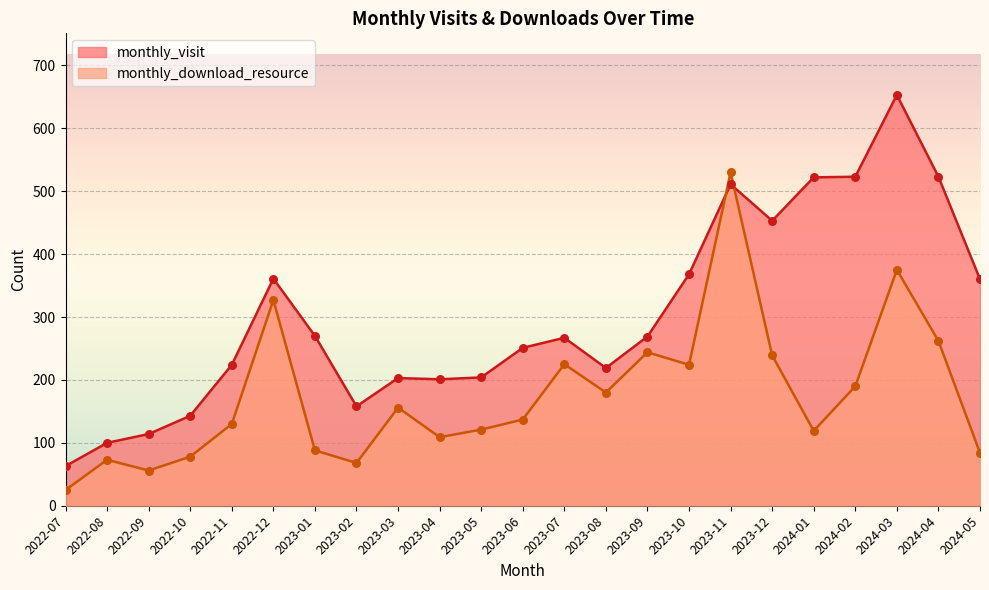

Which series reaches the minimum Y coordinate?

monthly_download_resource